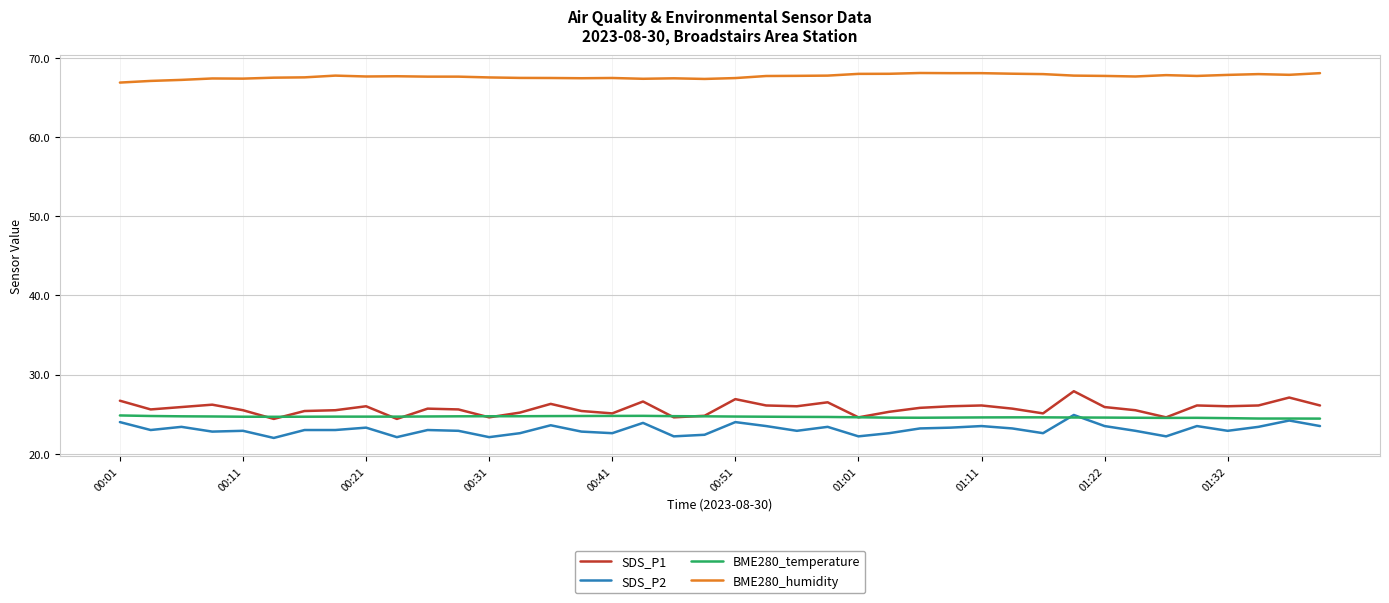

Which series has the largest range (max minus min)?

SDS_P1